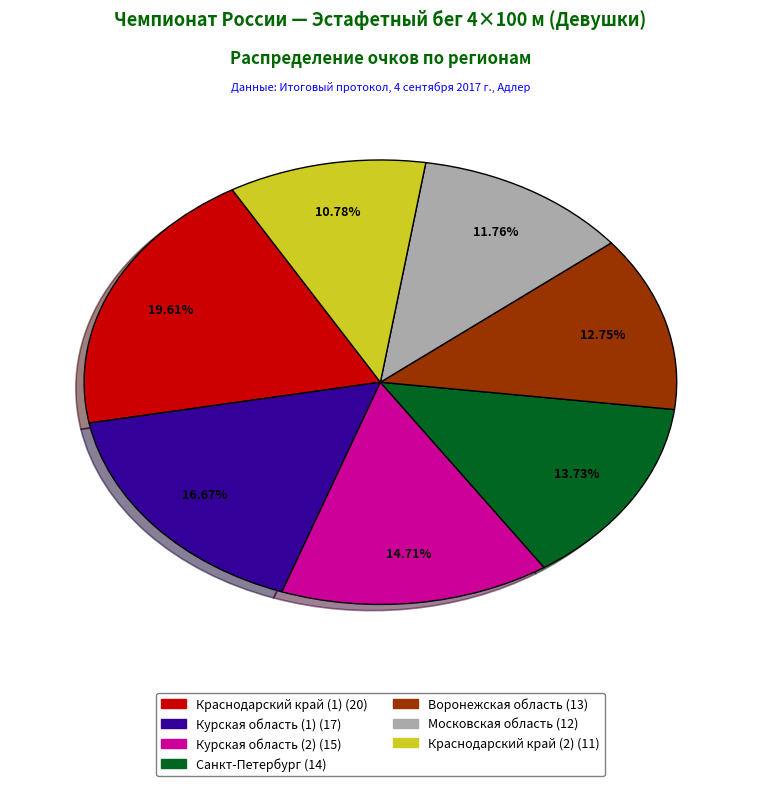

Is there a majority slice in this chart?

No